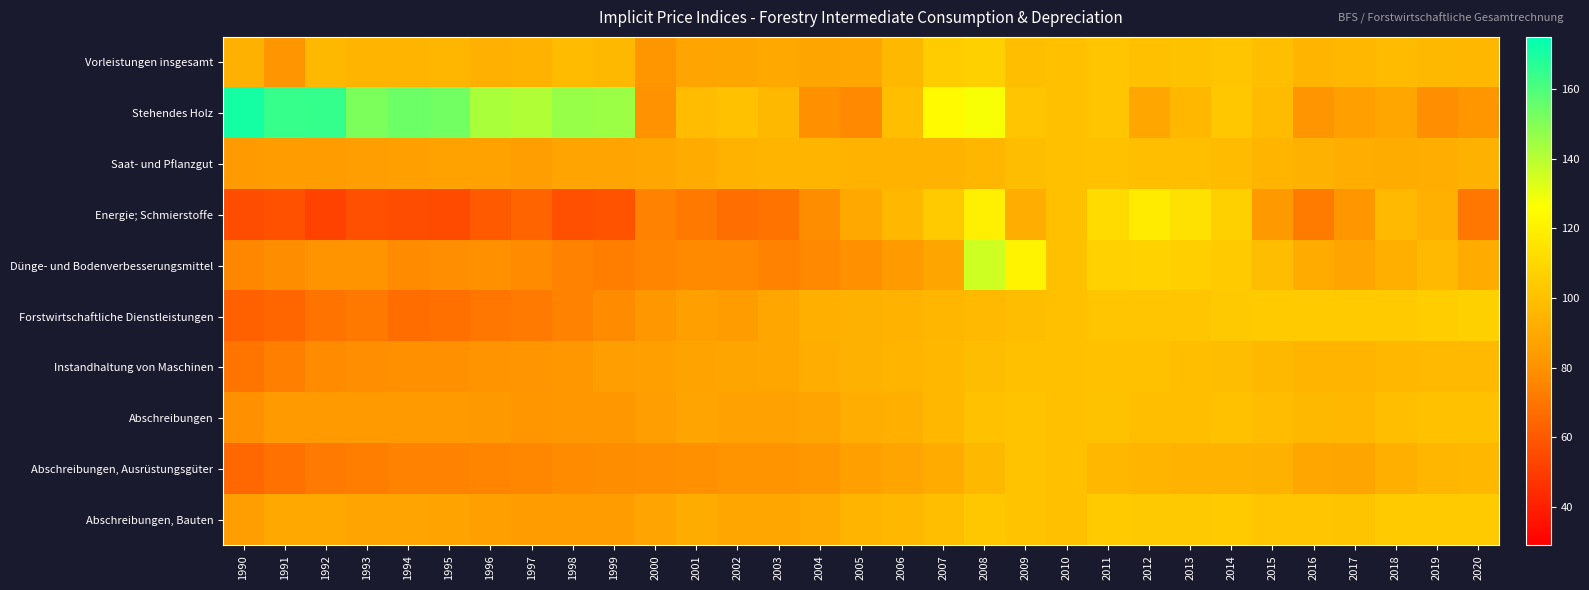

Reading right to left, what are all the values shown in this chart?

Vorleistungen insgesamt: 2020=96.2	2019=96.5	2018=98.0	2017=96.2	2016=95.1	2015=99.7	2014=102.0	2013=100.8	2012=99.7	2011=102.2	2010=100.0	2009=99.6	2008=106.7	2007=104.9	2006=96.4	2005=89.2	2004=88.3	2003=90.0	2002=88.4	2001=88.0	2000=82.2	1999=96.4	1998=97.7	1997=94.1	1996=93.0	1995=95.5	1994=94.7	1993=94.9	1992=96.5	1991=81.7	1990=93.4
Stehendes Holz: 2020=81.8	2019=78.8	2018=88.7	2017=86.4	2016=81.5	2015=97.9	2014=102.6	2013=96.0	2012=88.8	2011=101.8	2010=100.0	2009=102.0	2008=127.5	2007=124.4	2006=99.5	2005=76.7	2004=80.0	2003=96.4	2002=100.1	2001=98.1	2000=80.3	1999=145.2	1998=146.0	1997=141.3	1996=142.3	1995=153.1	1994=154.0	1993=151.2	1992=164.9	1991=164.3	1990=170.9
Saat- und Pflanzgut: 2020=93.2	2019=92.3	2018=91.2	2017=92.2	2016=93.5	2015=95.0	2014=97.5	2013=99.0	2012=99.5	2011=100.1	2010=100.0	2009=98.5	2008=95.5	2007=94.2	2006=94.3	2005=94.1	2004=95.1	2003=95.2	2002=93.8	2001=90.8	2000=88.6	1999=88.3	1998=88.0	1997=85.6	1996=87.0	1995=87.1	1994=85.9	1993=85.4	1992=84.9	1991=84.5	1990=84.0
Energie; Schmierstoffe: 2020=70.6	2019=92.9	2018=96.7	2017=82.2	2016=71.8	2015=83.3	2014=106.4	2013=113.9	2012=118.2	2011=111.2	2010=100.0	2009=91.5	2008=119.9	2007=103.8	2006=96.0	2005=89.8	2004=78.1	2003=69.6	2002=67.4	2001=71.0	2000=74.4	1999=58.1	1998=56.9	1997=64.0	1996=60.6	1995=55.4	1994=56.0	1993=56.7	1992=52.3	1991=57.4	1990=55.9
Dünge- und Bodenverbesserungsmittel: 2020=91.1	2019=97.1	2018=92.4	2017=88.3	2016=90.9	2015=98.5	2014=104.2	2013=106.3	2012=107.5	2011=107.1	2010=100.0	2009=121.4	2008=135.8	2007=88.5	2006=83.6	2005=79.5	2004=76.9	2003=74.7	2002=76.7	2001=77.1	2000=75.4	1999=73.1	1998=74.1	1997=77.5	1996=79.5	1995=79.1	1994=77.2	1993=81.4	1992=81.4	1991=78.3	1990=76.0
Forstwirtschaftliche Dienstleistungen: 2020=106.4	2019=105.3	2018=104.1	2017=104.1	2016=104.0	2015=104.0	2014=103.5	2013=102.2	2012=102.2	2011=102.3	2010=100.0	2009=98.8	2008=96.8	2007=95.7	2006=94.6	2005=93.5	2004=92.3	2003=89.4	2002=84.8	2001=86.0	2000=82.9	1999=77.8	1998=74.3	1997=71.6	1996=70.3	1995=68.3	1994=67.1	1993=71.0	1992=69.7	1991=64.5	1990=63.0
Instandhaltung von Maschinen: 2020=96.6	2019=96.7	2018=96.2	2017=94.8	2016=95.1	2015=96.5	2014=98.7	2013=99.0	2012=100.4	2011=100.2	2010=100.0	2009=99.9	2008=98.3	2007=96.2	2006=94.8	2005=93.6	2004=92.2	2003=89.3	2002=88.6	2001=87.7	2000=86.1	1999=85.6	1998=82.6	1997=81.5	1996=80.7	1995=79.9	1994=80.0	1993=78.7	1992=77.2	1991=73.7	1990=70.0
Abschreibungen: 2020=100.4	2019=100.4	2018=99.2	2017=96.0	2016=96.6	2015=98.2	2014=100.3	2013=99.7	2012=99.7	2011=100.8	2010=100.0	2009=101.0	2008=100.2	2007=96.3	2006=92.8	2005=91.7	2004=88.2	2003=86.7	2002=86.7	2001=87.9	2000=85.5	1999=83.0	1998=82.9	1997=82.2	1996=83.3	1995=83.8	1994=84.3	1993=83.9	1992=84.3	1991=83.5	1990=79.3
Abschreibungen, Ausrüstungsgüter: 2020=96.0	2019=95.6	2018=92.6	2017=88.6	2016=88.8	2015=93.4	2014=94.5	2013=94.4	2012=94.7	2011=96.2	2010=100.0	2009=101.4	2008=96.5	2007=90.6	2006=87.8	2005=86.1	2004=83.2	2003=81.1	2002=80.7	2001=79.8	2000=78.7	1999=78.2	1998=77.2	1997=76.1	1996=75.0	1995=74.2	1994=74.3	1993=73.2	1992=71.8	1991=68.5	1990=65.1
Abschreibungen, Bauten: 2020=104.2	2019=104.2	2018=104.2	2017=101.7	2016=102.6	2015=101.9	2014=104.4	2013=103.7	2012=103.7	2011=104.3	2010=100.0	2009=100.9	2008=102.6	2007=99.6	2006=95.8	2005=94.9	2004=90.6	2003=89.3	2002=89.4	2001=91.4	2000=88.2	1999=84.7	1998=85.0	1997=84.4	1996=86.5	1995=87.6	1994=88.2	1993=88.3	1992=89.7	1991=90.0	1990=85.6